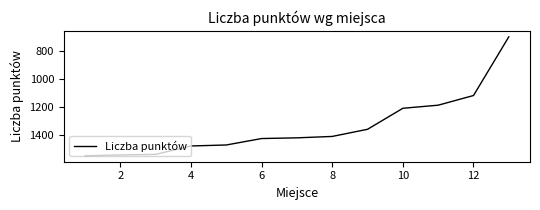

What is the difference between the maximum and minimum values?

849